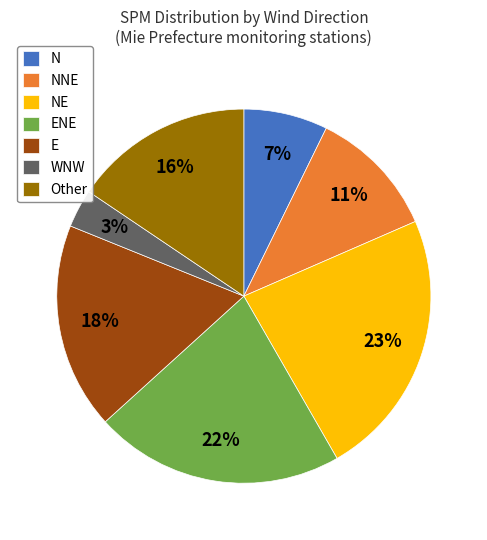

Which category has the smallest portion of the pie?

WNW